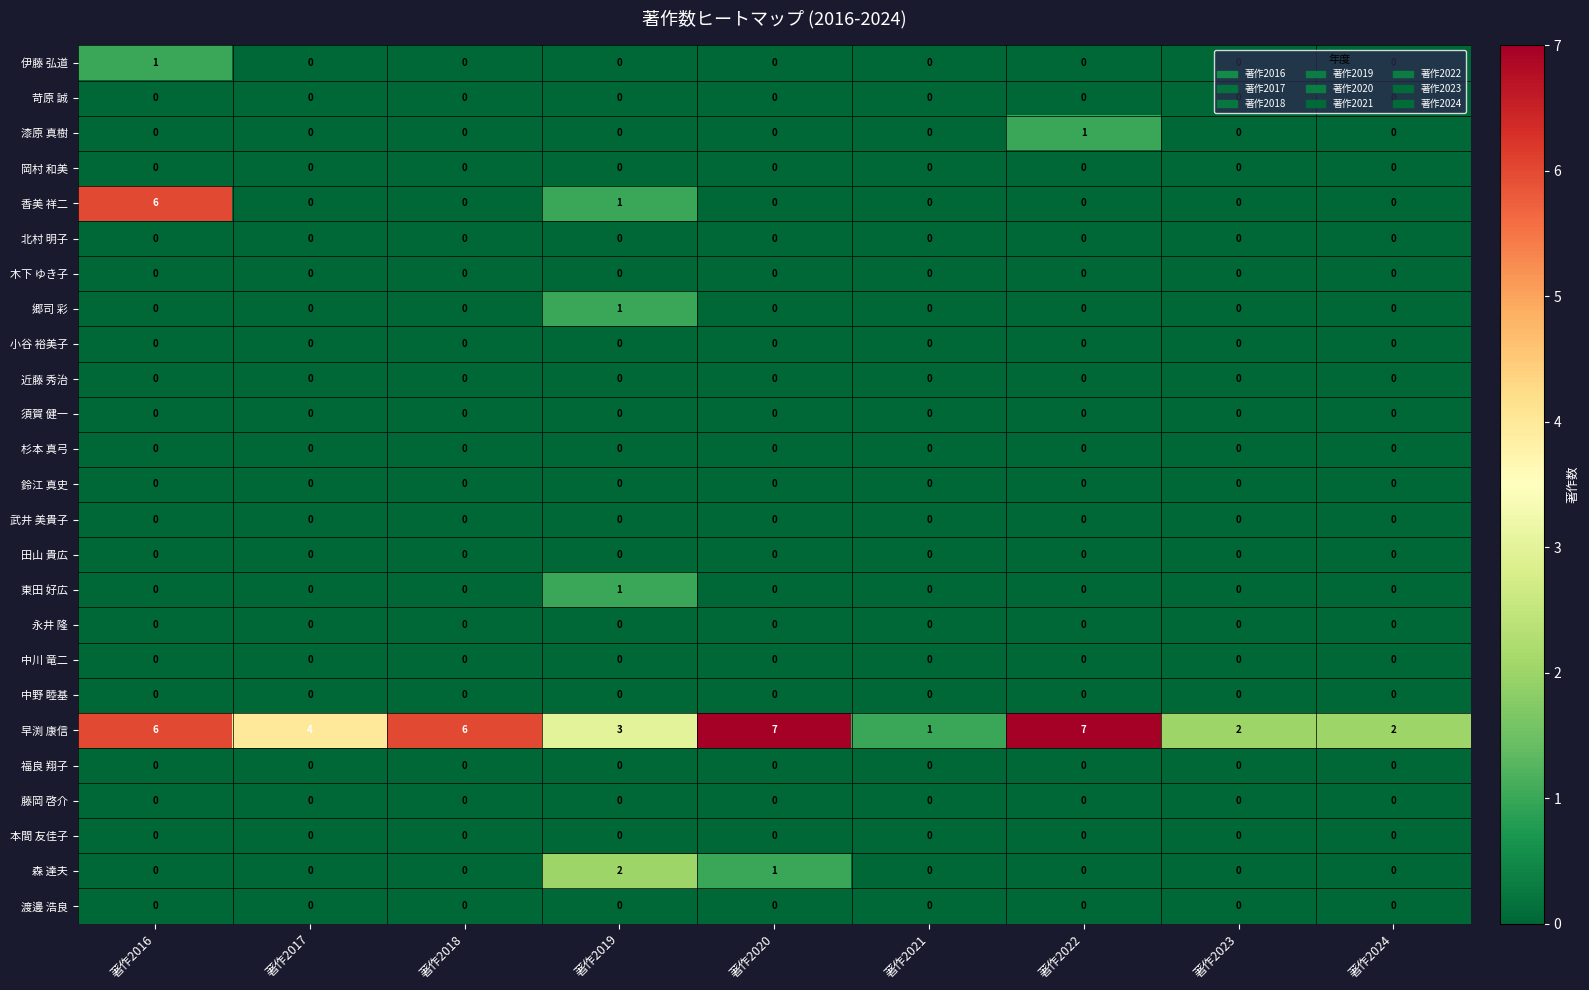

Which series changed the most between 著作2019 and 著作2020?

早渕 康信